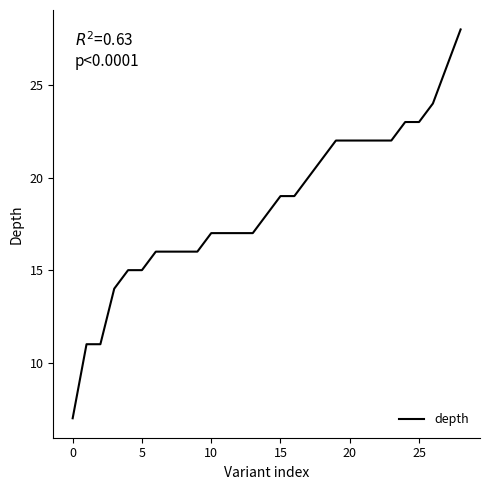

What is the smallest value displayed?

7